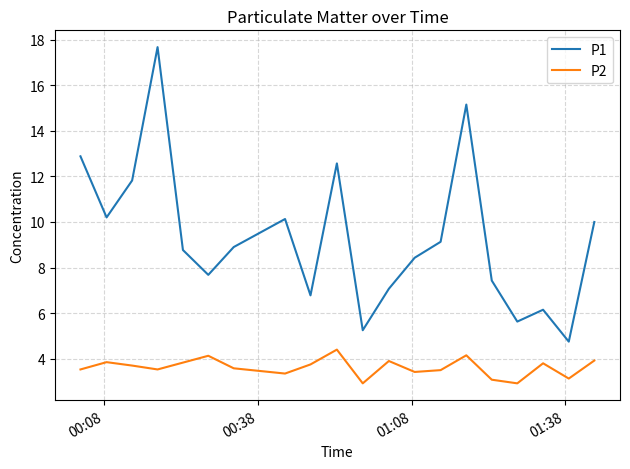

How many values in the P1 series exceed 8?

12